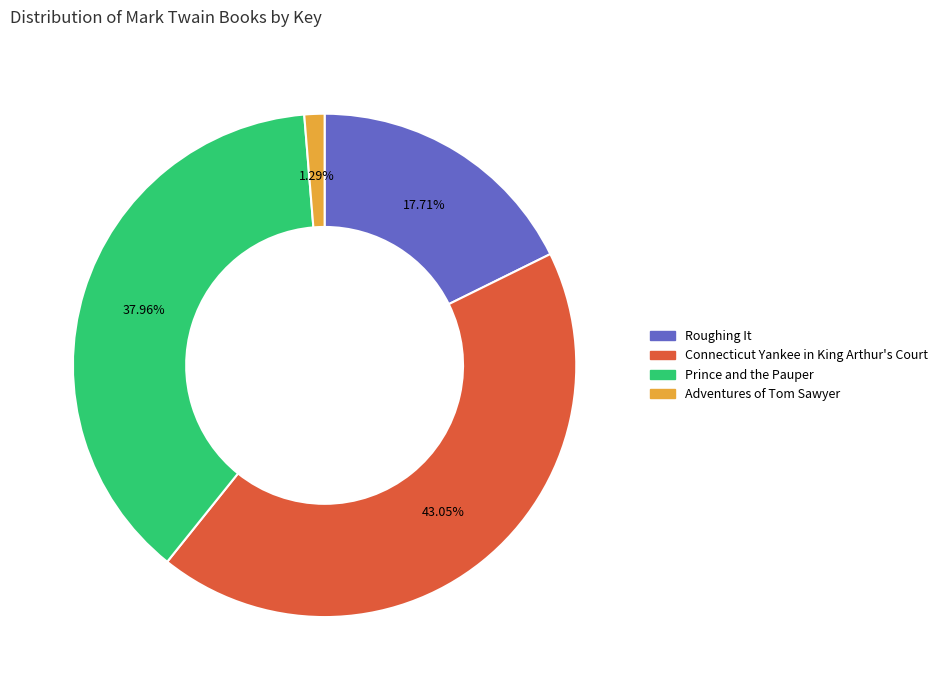

Which slice is the smallest?

Adventures of Tom Sawyer